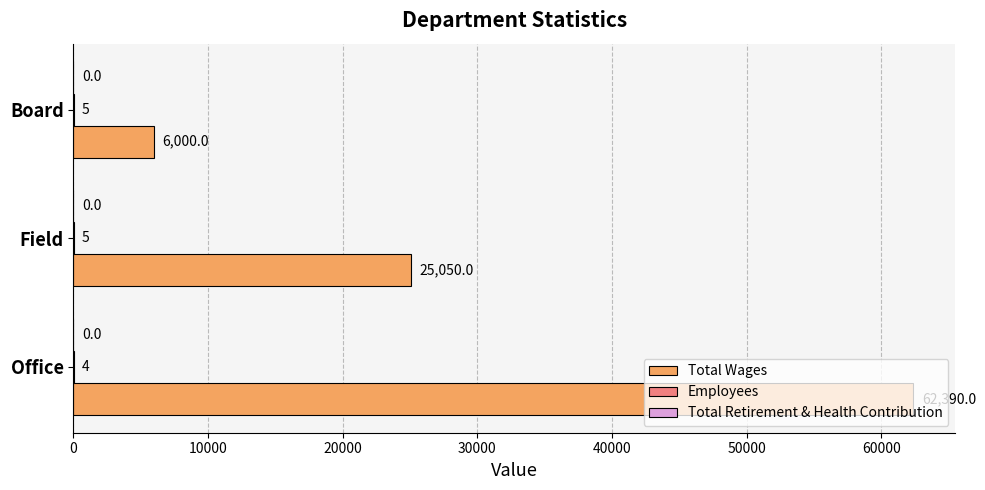

The Total Wages series shows 6000 at Board. True or false?

True